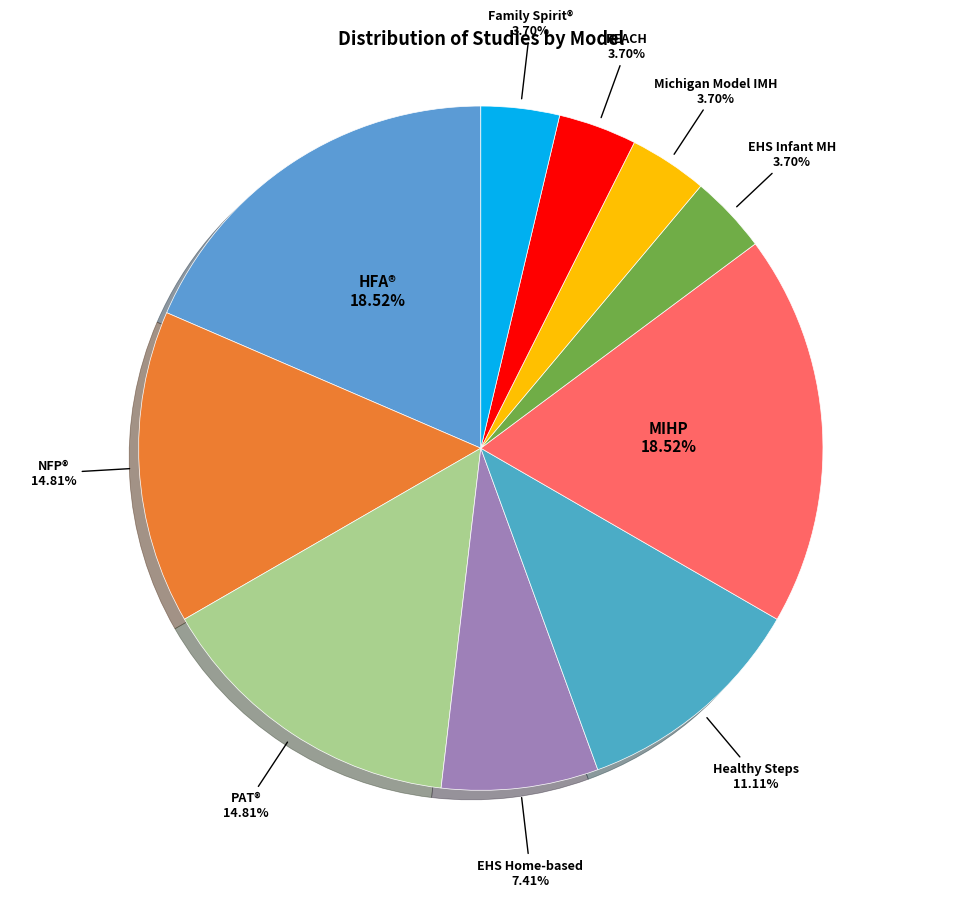

How many slices are in this pie chart?

10